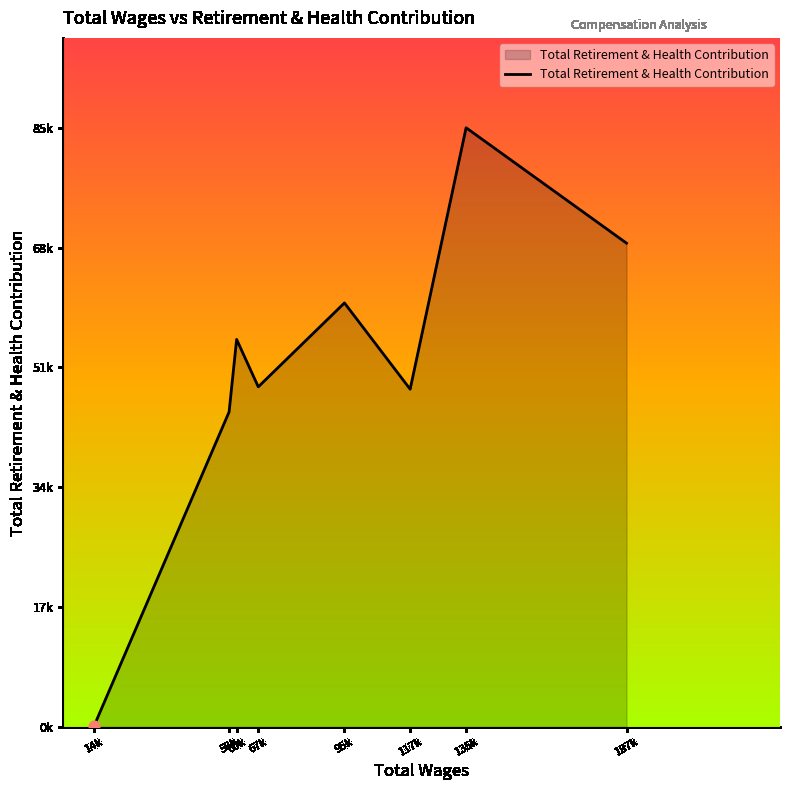

Does the chart have visible grid lines?

No